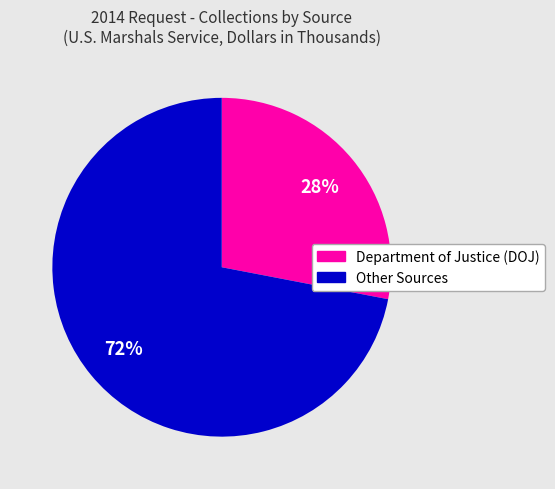

To the nearest percent, what is the average slice percentage?

50%